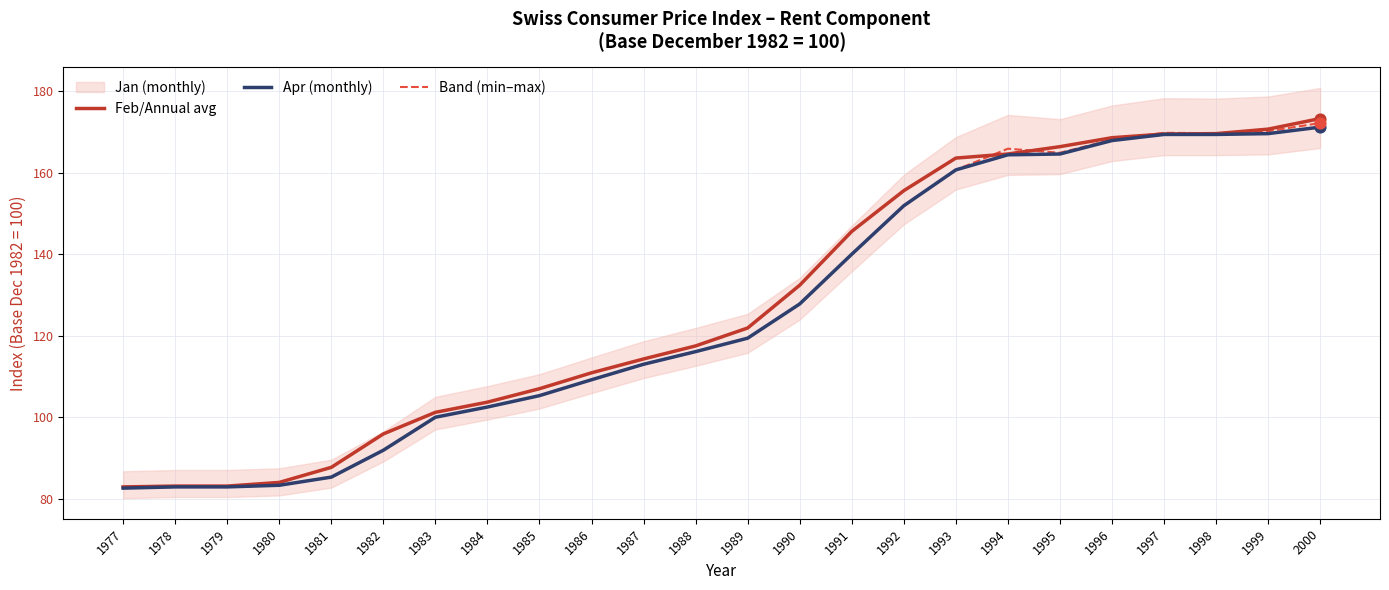

At how many categories does at least one series exceed 99?

18